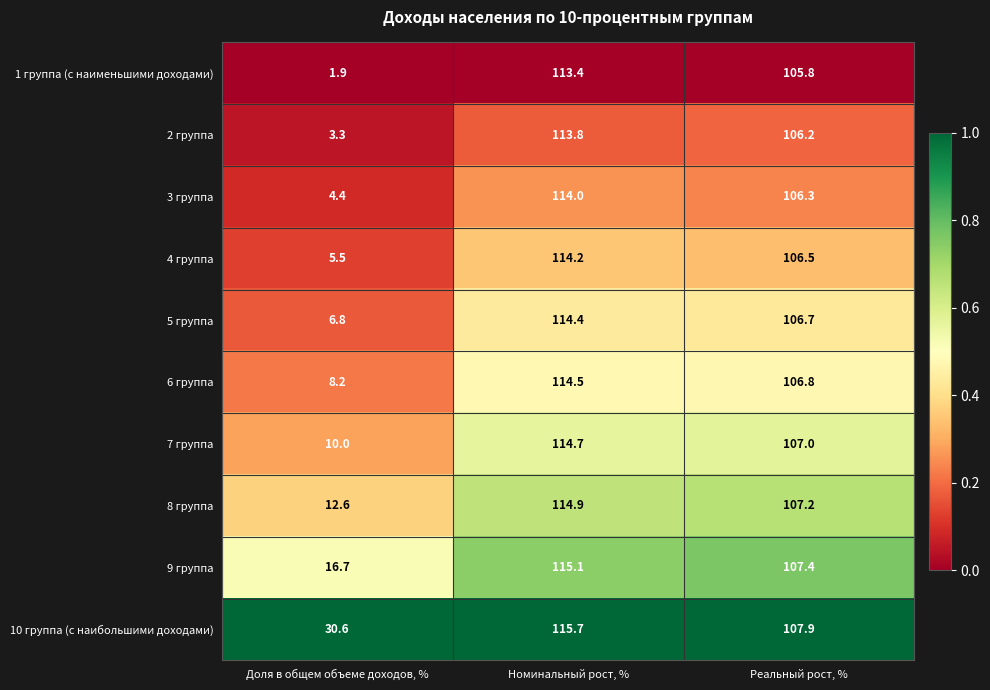

At which label is 5 группа closest to 60?

Реальный рост, %